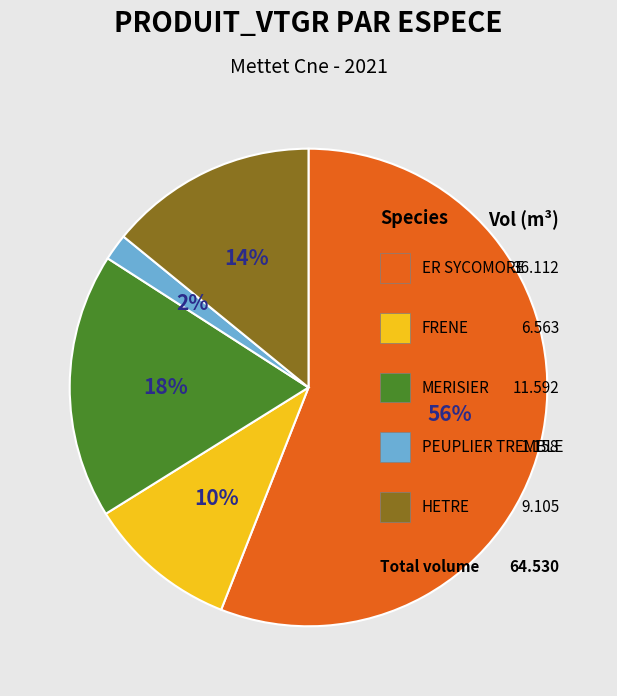

To the nearest percent, what portion does HETRE represent?

14%